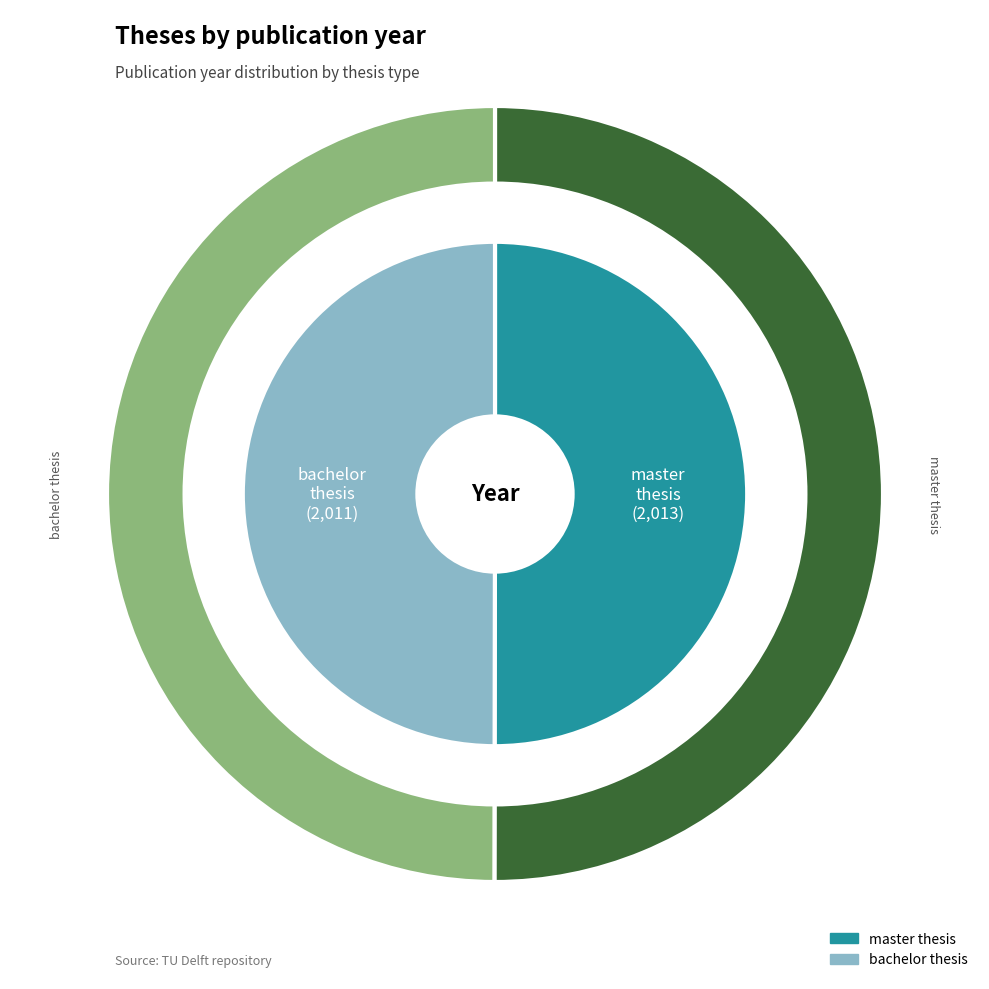

How many segments does this pie chart have?

2